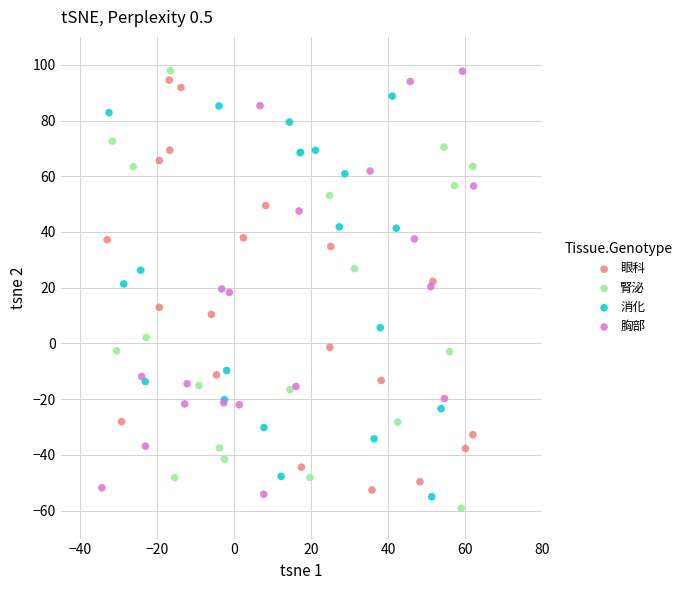

Which series has the largest Y range (max minus min)?

腎泌